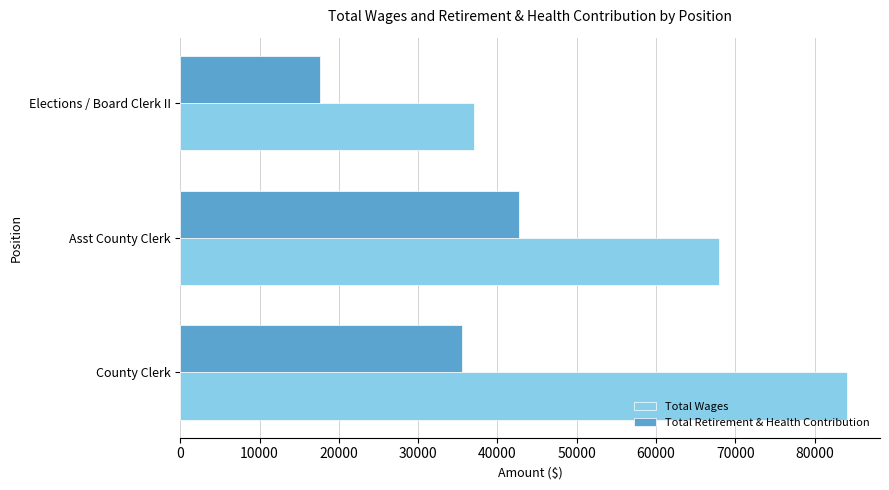

Which series has the largest range (max minus min)?

Total Wages